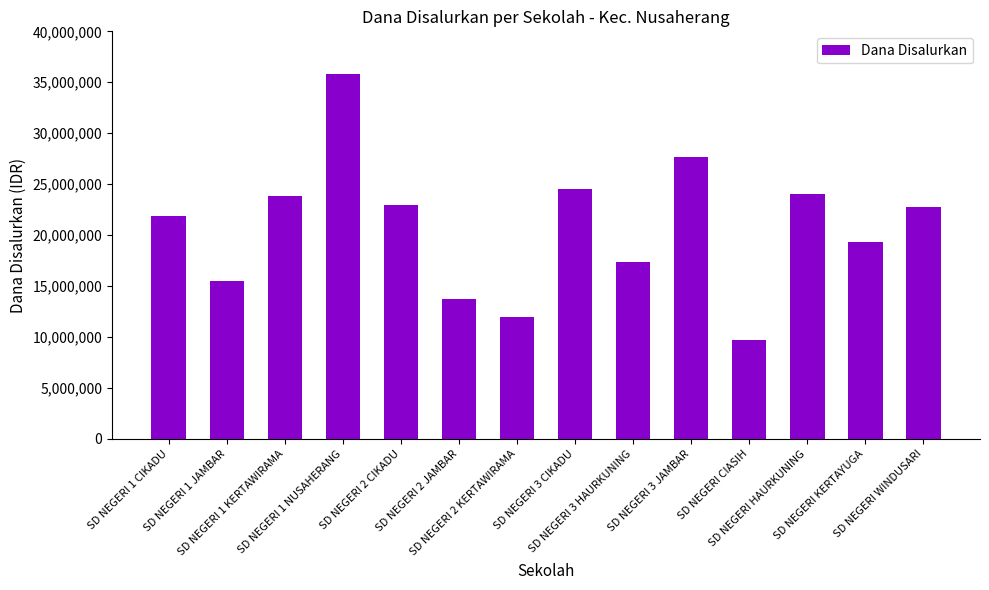

Count the number of data series in this chart.

1